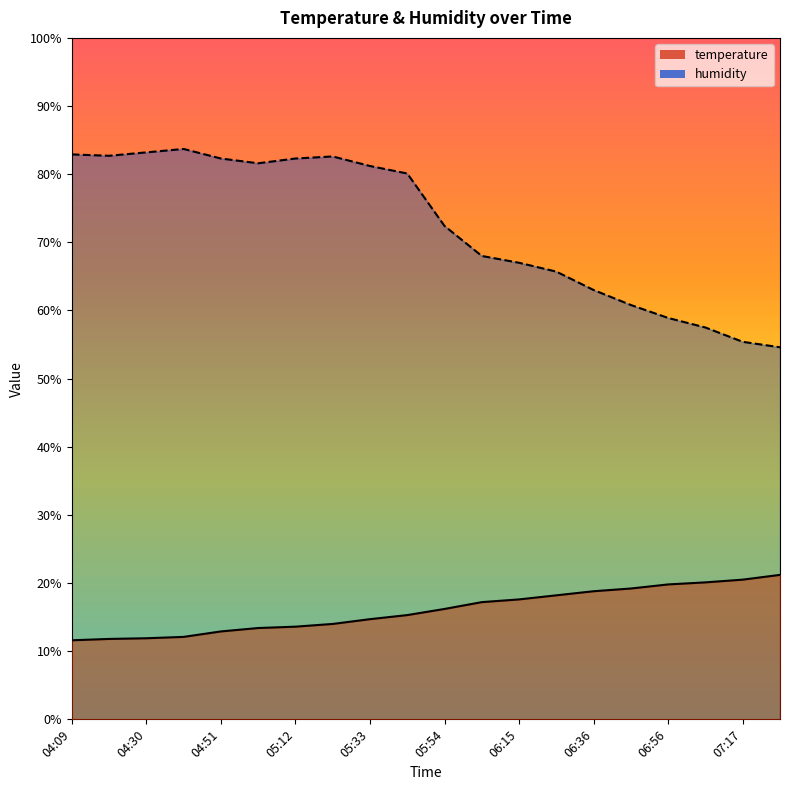

Is it true that temperature equals 11.6 at 06:46?

False